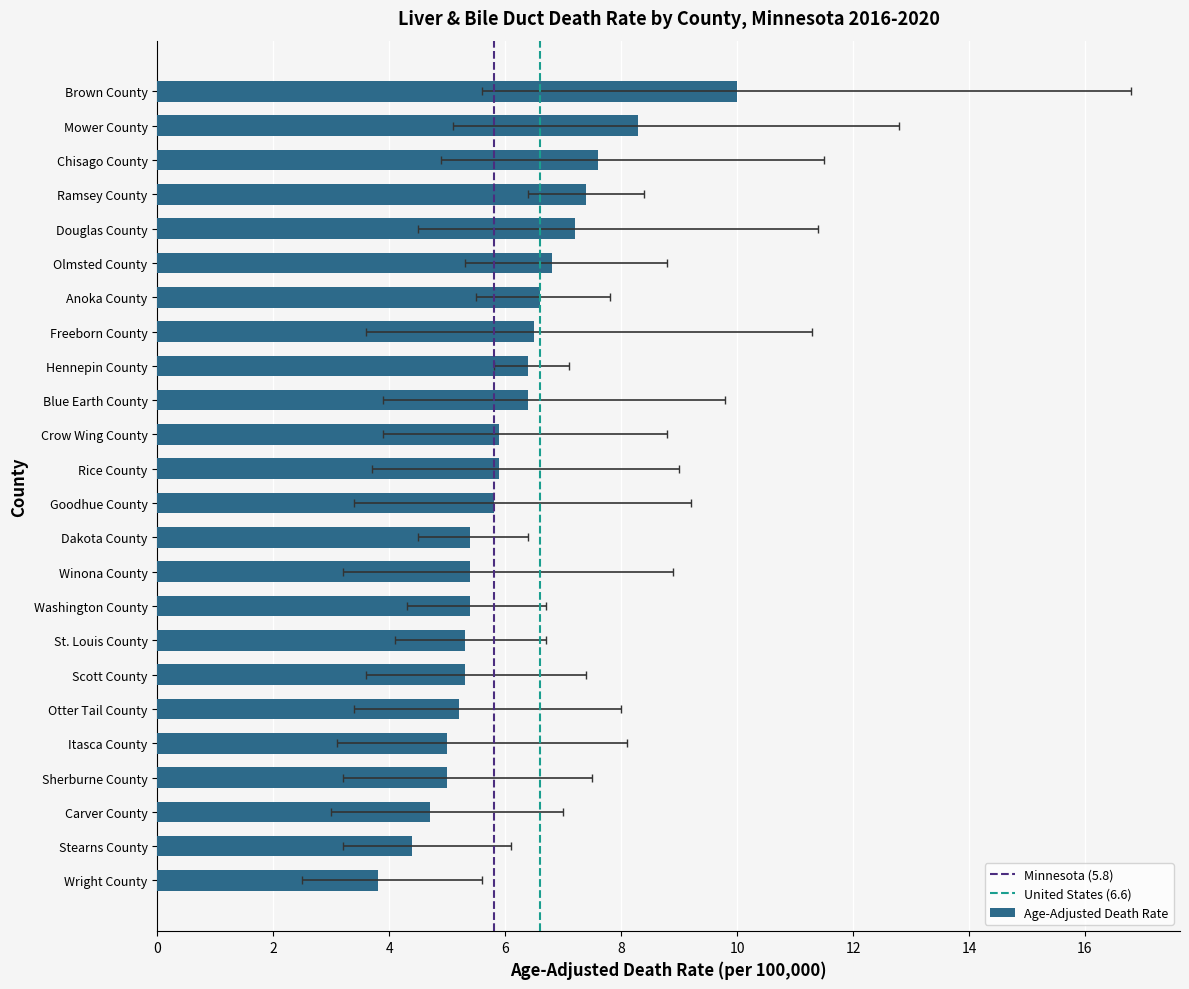

Reading left to right, list all the values displayed in this chart.

Age-Adjusted Death Rate: Wright County=3.8	Winona County=5.4	Washington County=5.4	Stearns County=4.4	St. Louis County=5.3	Sherburne County=5.0	Scott County=5.3	Rice County=5.9	Ramsey County=7.4	Otter Tail County=5.2	Olmsted County=6.8	Mower County=8.3	Itasca County=5.0	Hennepin County=6.4	Goodhue County=5.8	Freeborn County=6.5	Douglas County=7.2	Dakota County=5.4	Crow Wing County=5.9	Chisago County=7.6	Carver County=4.7	Brown County=10.0	Blue Earth County=6.4	Anoka County=6.6
Lower CI: Wright County=2.5	Winona County=3.2	Washington County=4.3	Stearns County=3.2	St. Louis County=4.1	Sherburne County=3.2	Scott County=3.6	Rice County=3.7	Ramsey County=6.4	Otter Tail County=3.4	Olmsted County=5.3	Mower County=5.1	Itasca County=3.1	Hennepin County=5.8	Goodhue County=3.4	Freeborn County=3.6	Douglas County=4.5	Dakota County=4.5	Crow Wing County=3.9	Chisago County=4.9	Carver County=3.0	Brown County=5.6	Blue Earth County=3.9	Anoka County=5.5
Upper CI: Wright County=5.6	Winona County=8.9	Washington County=6.7	Stearns County=6.1	St. Louis County=6.7	Sherburne County=7.5	Scott County=7.4	Rice County=9.0	Ramsey County=8.4	Otter Tail County=8.0	Olmsted County=8.8	Mower County=12.8	Itasca County=8.1	Hennepin County=7.1	Goodhue County=9.2	Freeborn County=11.3	Douglas County=11.4	Dakota County=6.4	Crow Wing County=8.8	Chisago County=11.5	Carver County=7.0	Brown County=16.8	Blue Earth County=9.8	Anoka County=7.8